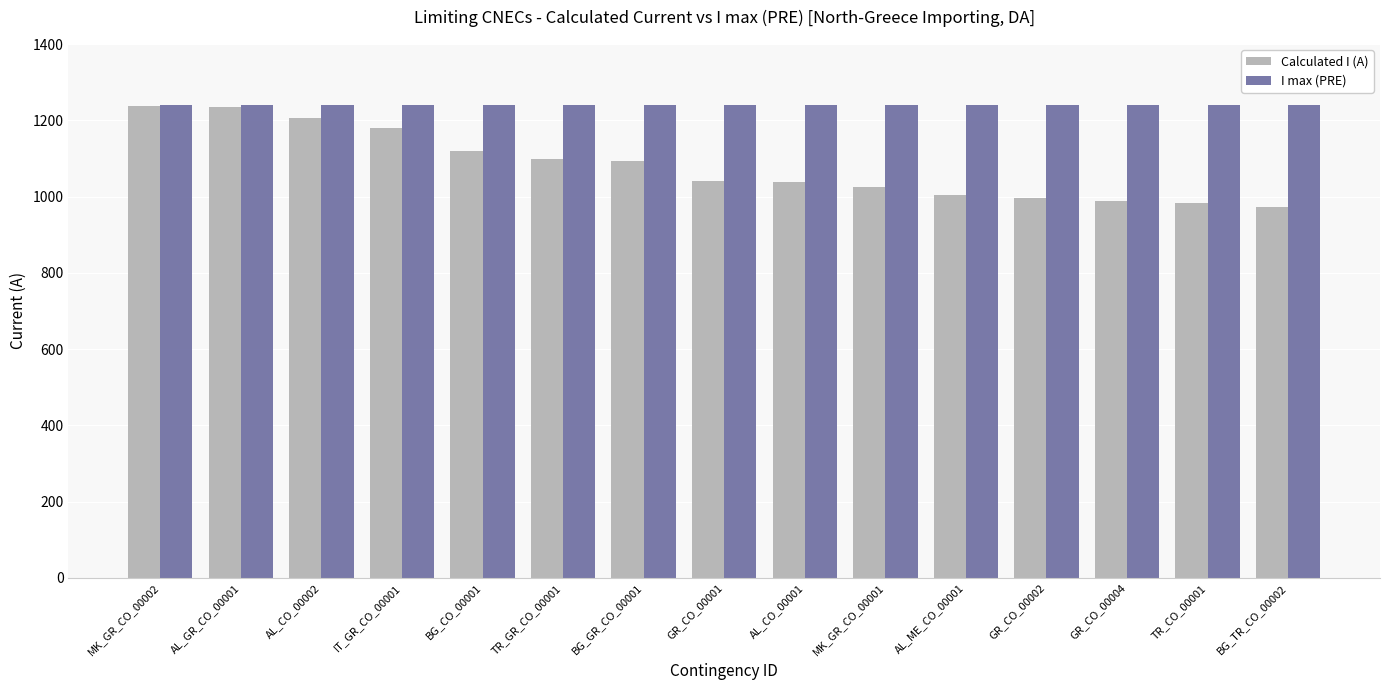

What is the smallest value displayed?

973